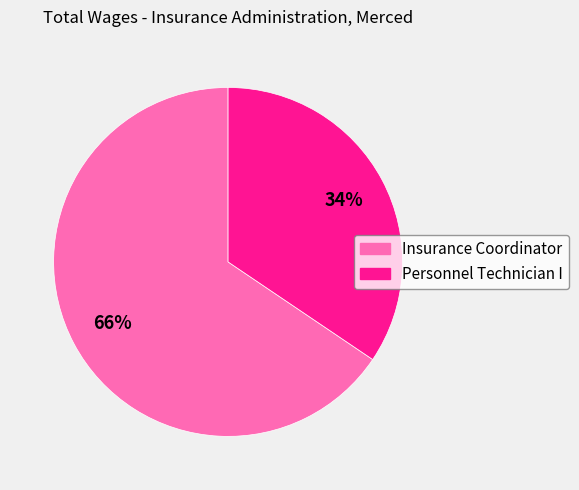

Does any single category account for the majority?

Yes